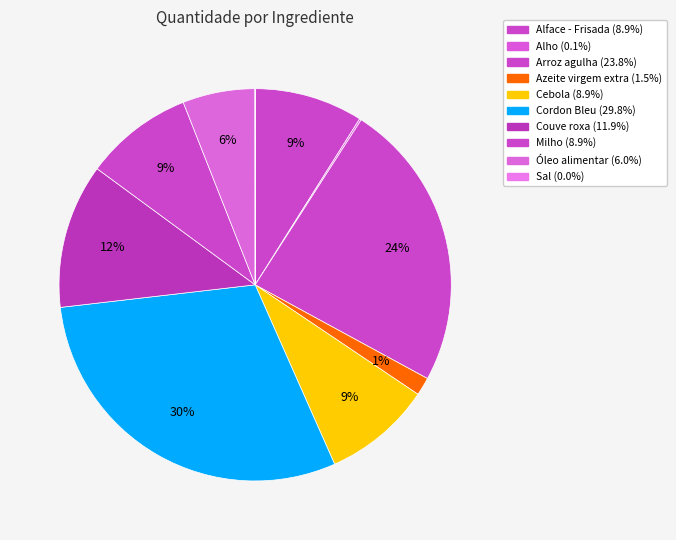

What is the smallest slice in the pie chart?

Sal